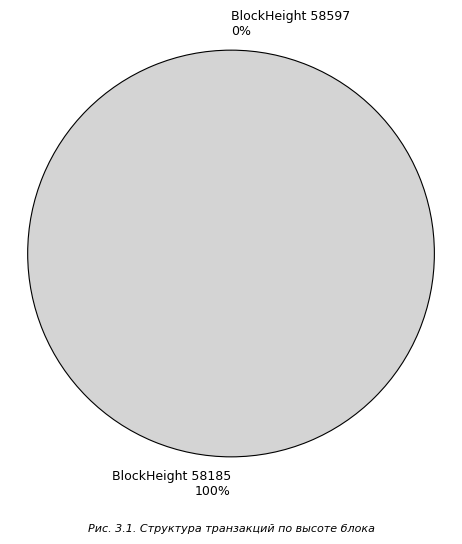

The 58185 slice represents 89% of the pie. True or false?

False